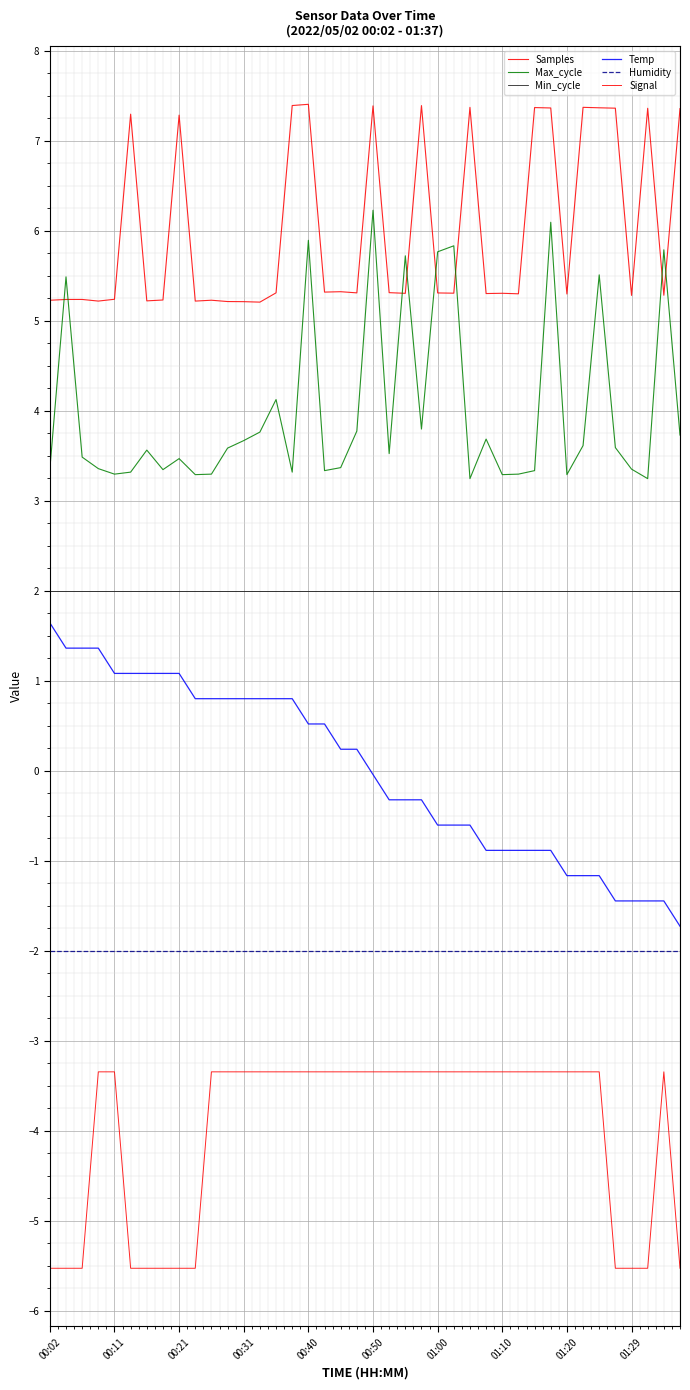

How many lines are shown in the chart?

6